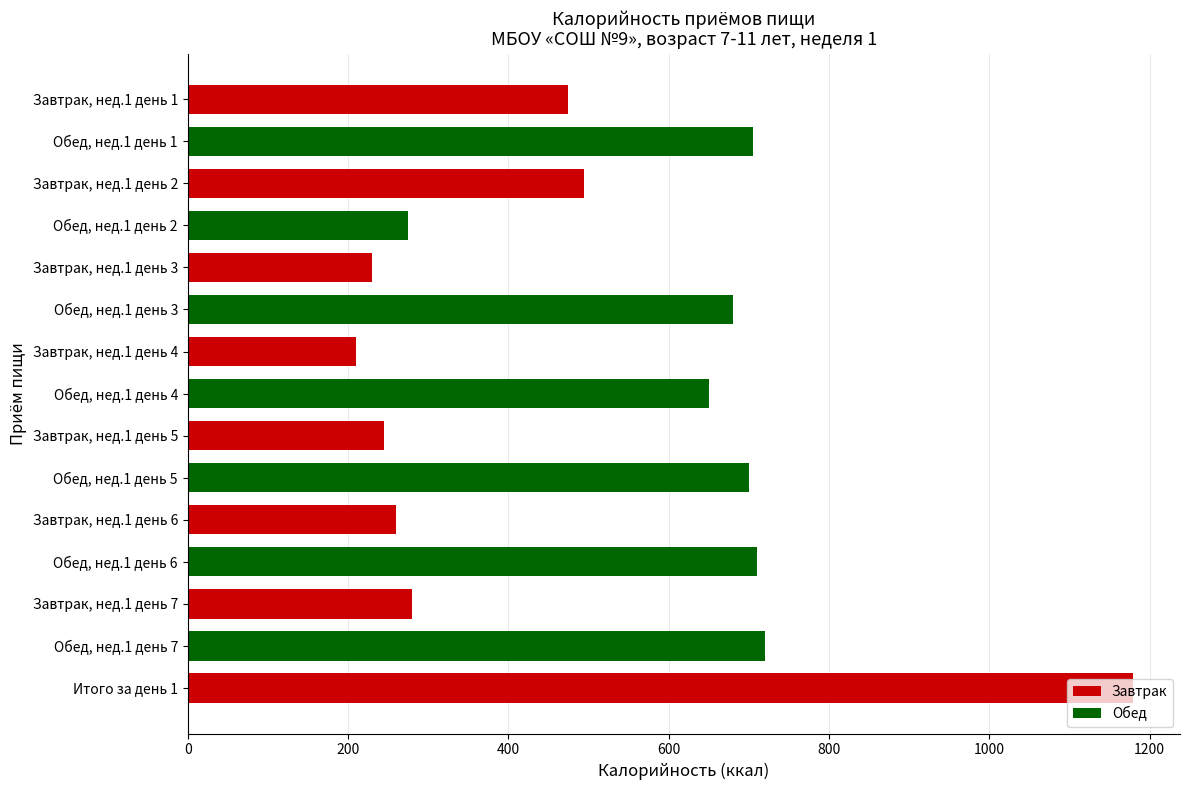

What is the minimum value shown in the chart?

210